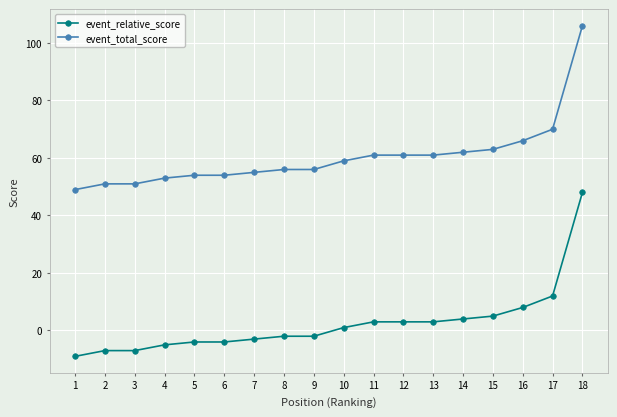

Is it true that event_relative_score equals -7 at 3?

True